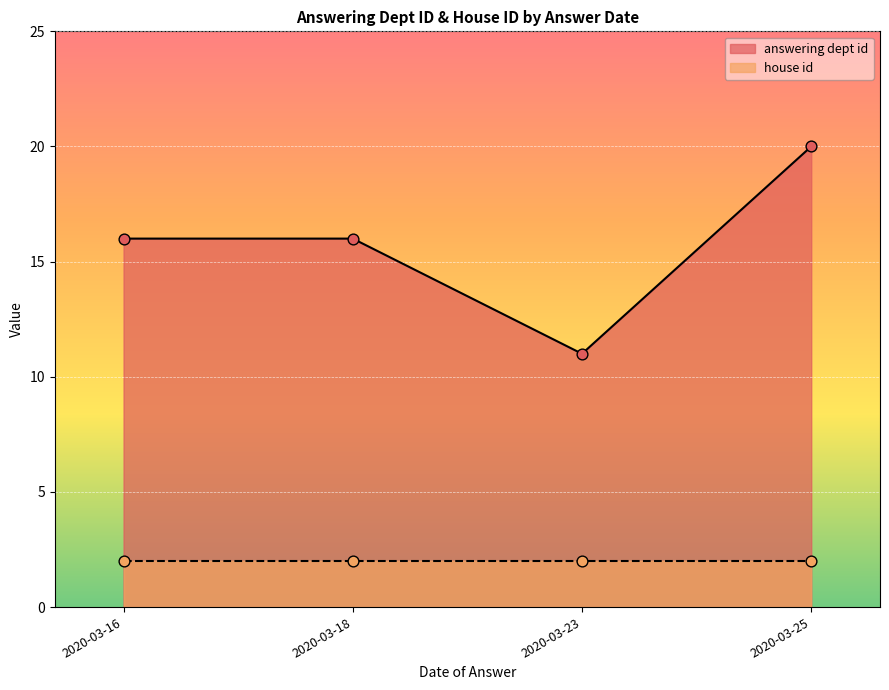

True or false: answering dept id has a value of 16 at 2020-03-18.

True